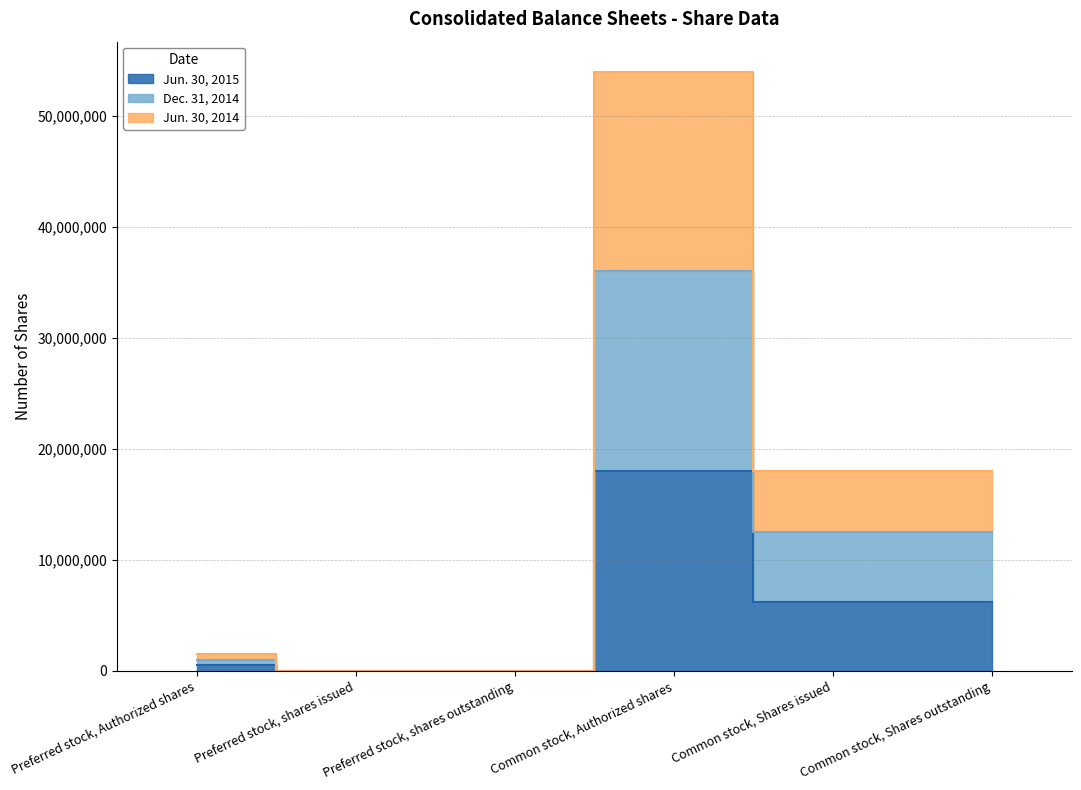

What position from the right is Preferred stock, shares outstanding?

4